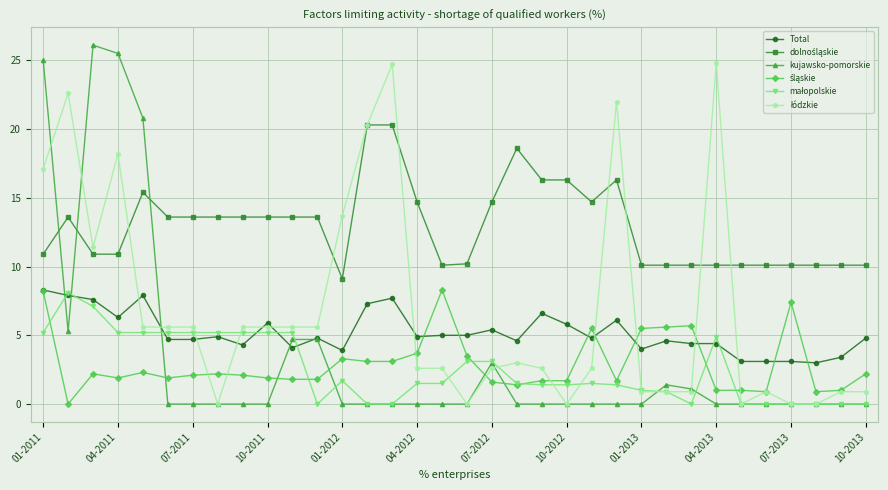

What is the maximum value shown in the chart?

26.1